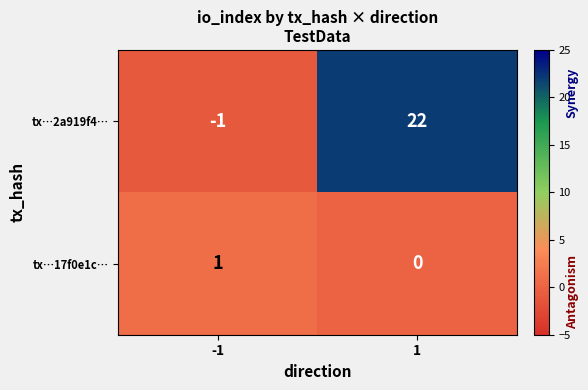

Which series has the widest spread of values?

tx…2a919f4…